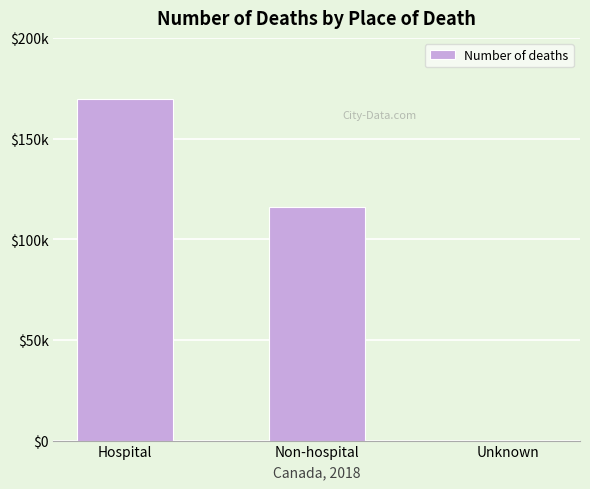

Are the bars horizontal?

No